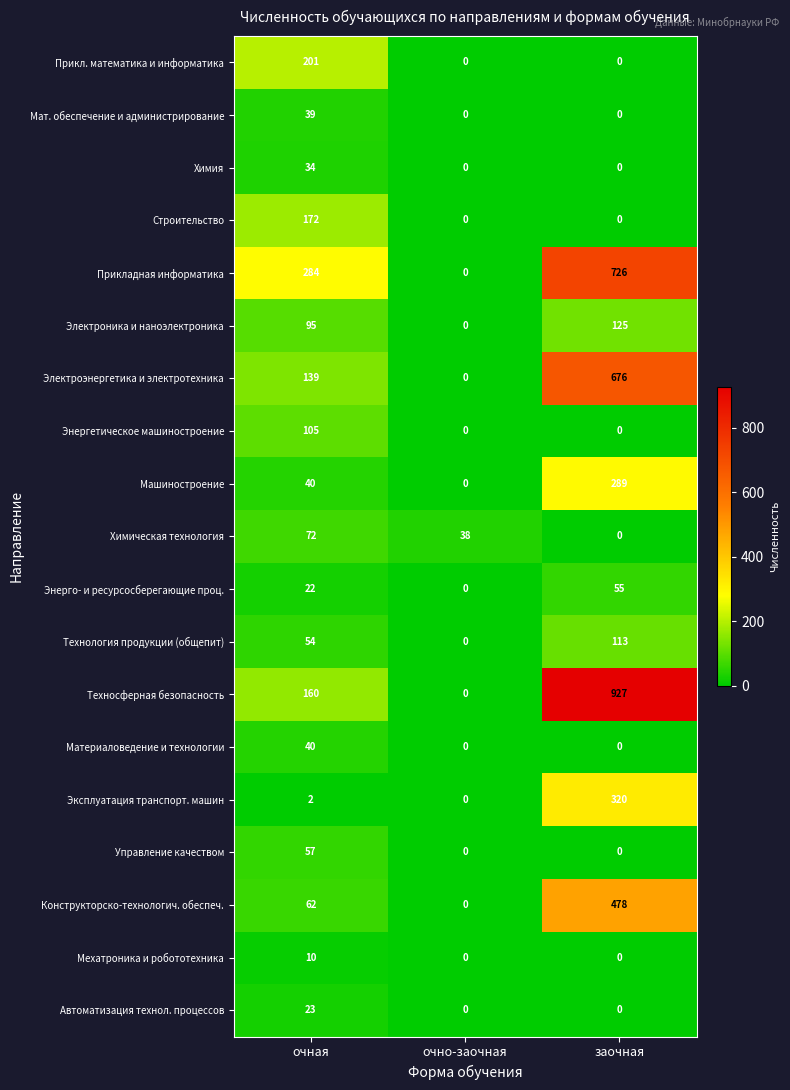

What is the difference between the maximum and second lowest values in the Химическая технология series?

34